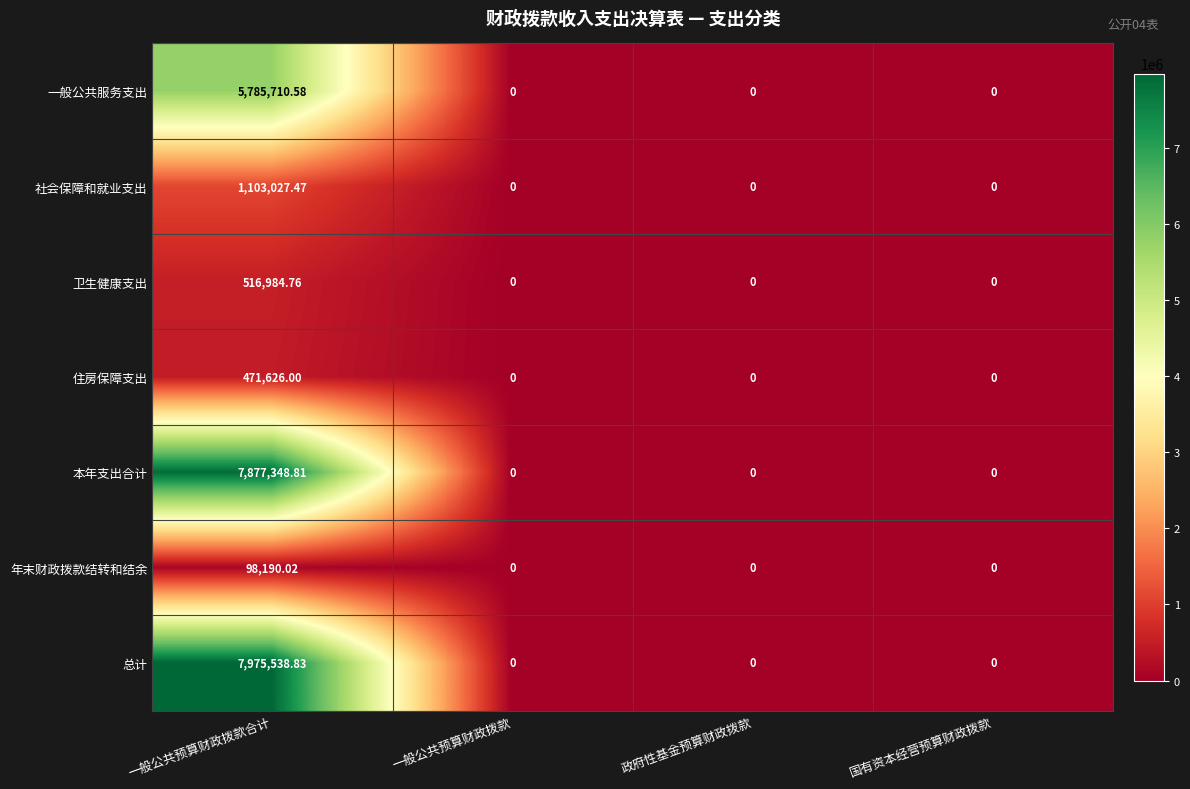

Which label corresponds to the largest value in the chart?

一般公共预算财政拨款合计